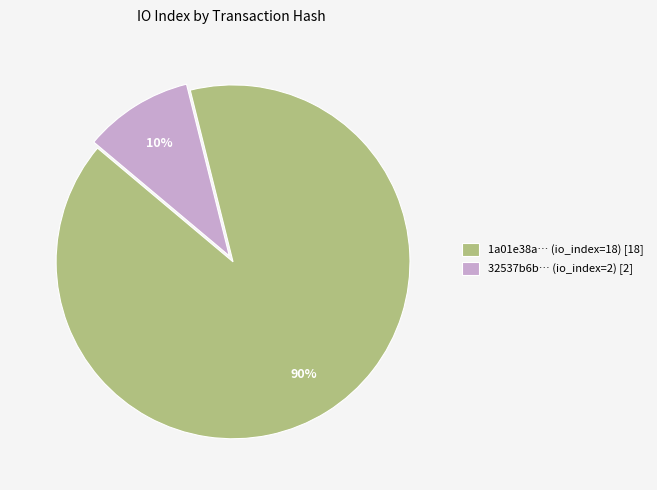

Which has a higher value, 32537b6b… (io_index=2) [2] or 1a01e38a… (io_index=18) [18]?

1a01e38a… (io_index=18) [18]